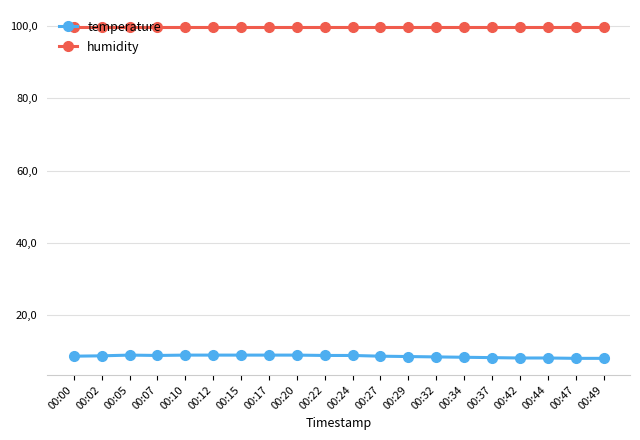

Does the chart display data point markers on the line(s)?

Yes